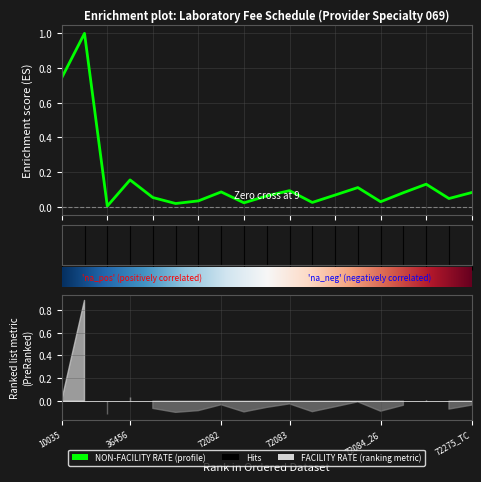

What is the difference between the second highest and minimum values?

0.7